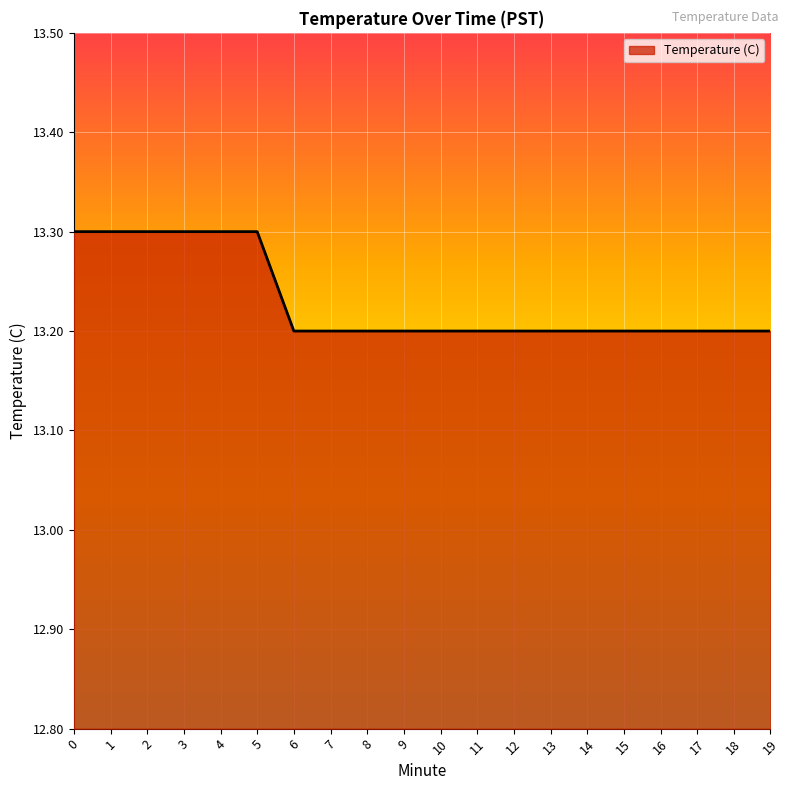

What is the maximum value shown in the chart?

13.3